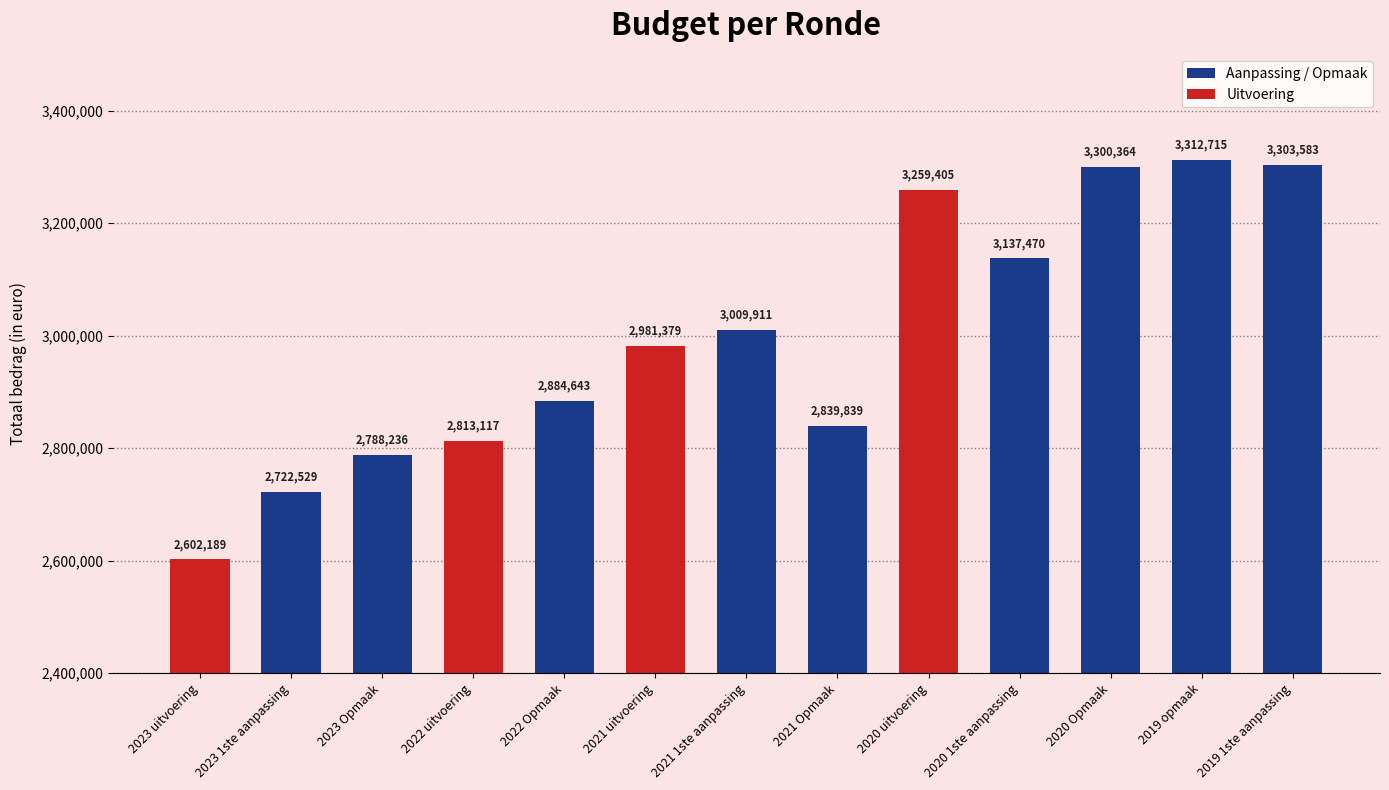

What is the greatest value displayed?

3312715